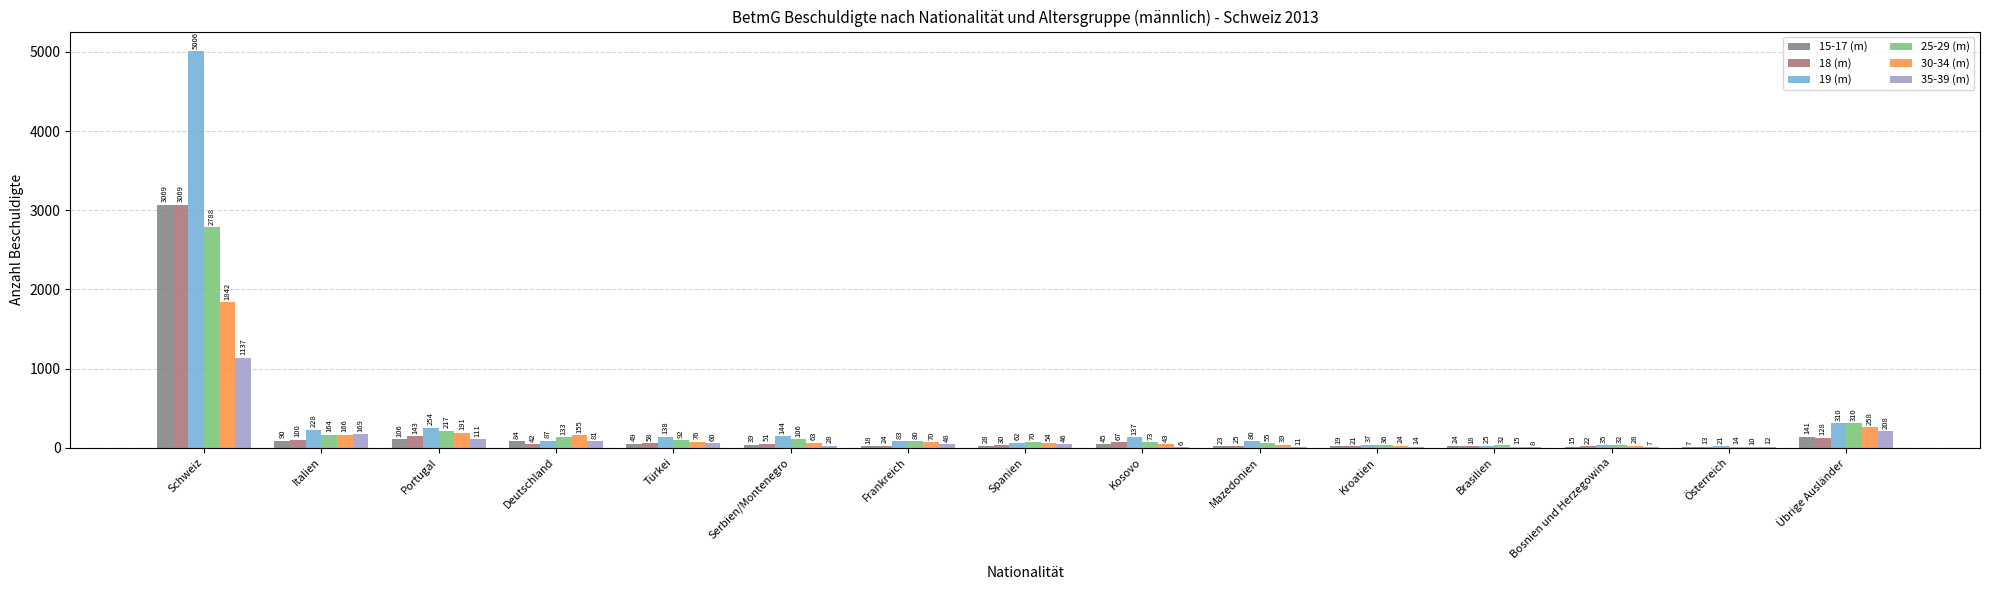

True or false: 18 (m) has a value of 22 at Bosnien und Herzegowina.

True